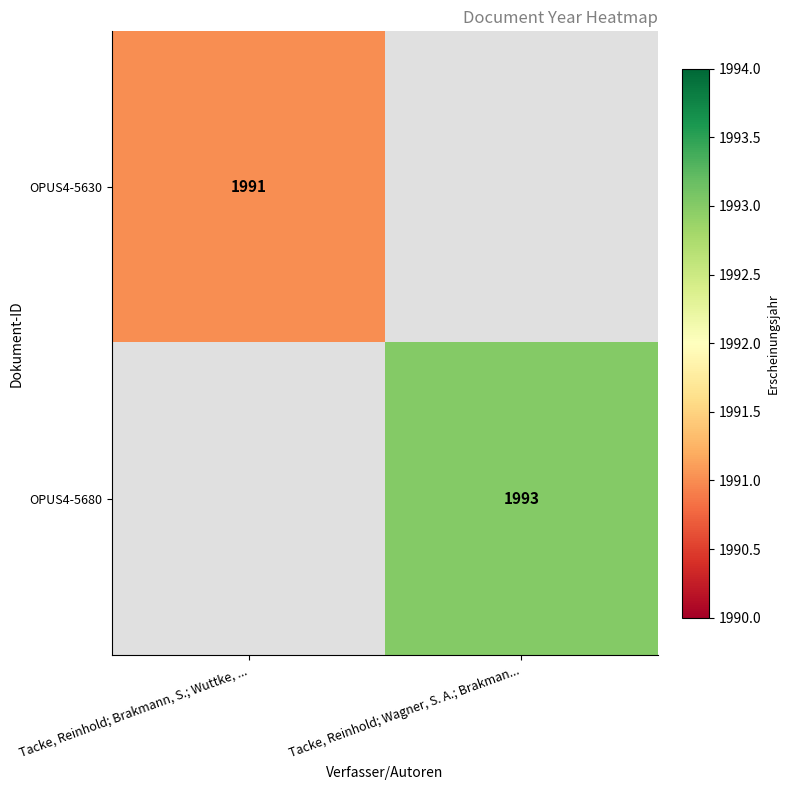

Between Tacke, Reinhold; Wagner, S. A.; Brakman... and Tacke, Reinhold; Brakmann, S.; Wuttke, ..., which is larger?

Tacke, Reinhold; Brakmann, S.; Wuttke, ...